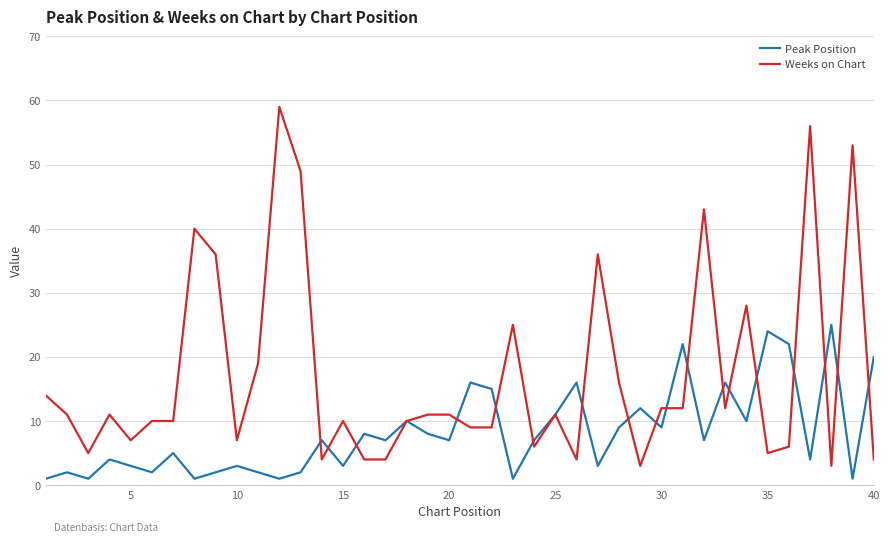

True or false: Weeks on Chart has more than 0 points higher than both neighbors.

True